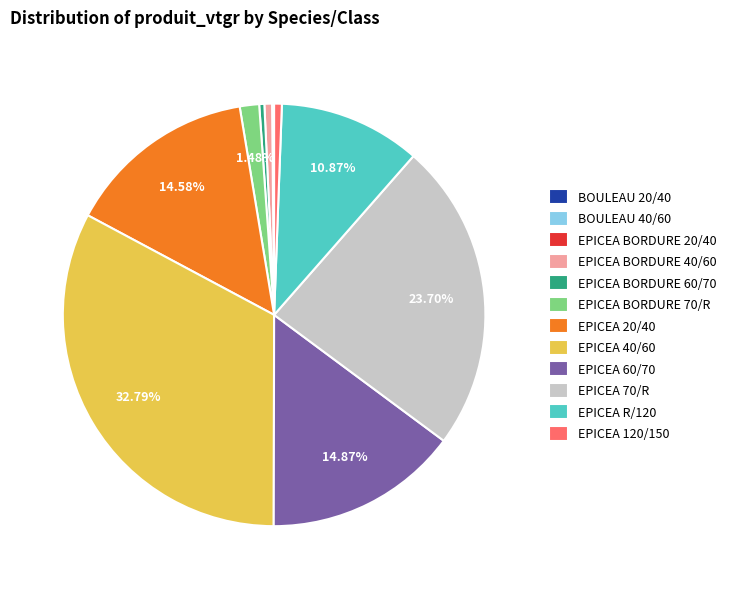

Which slice is the largest?

EPICEA 40/60